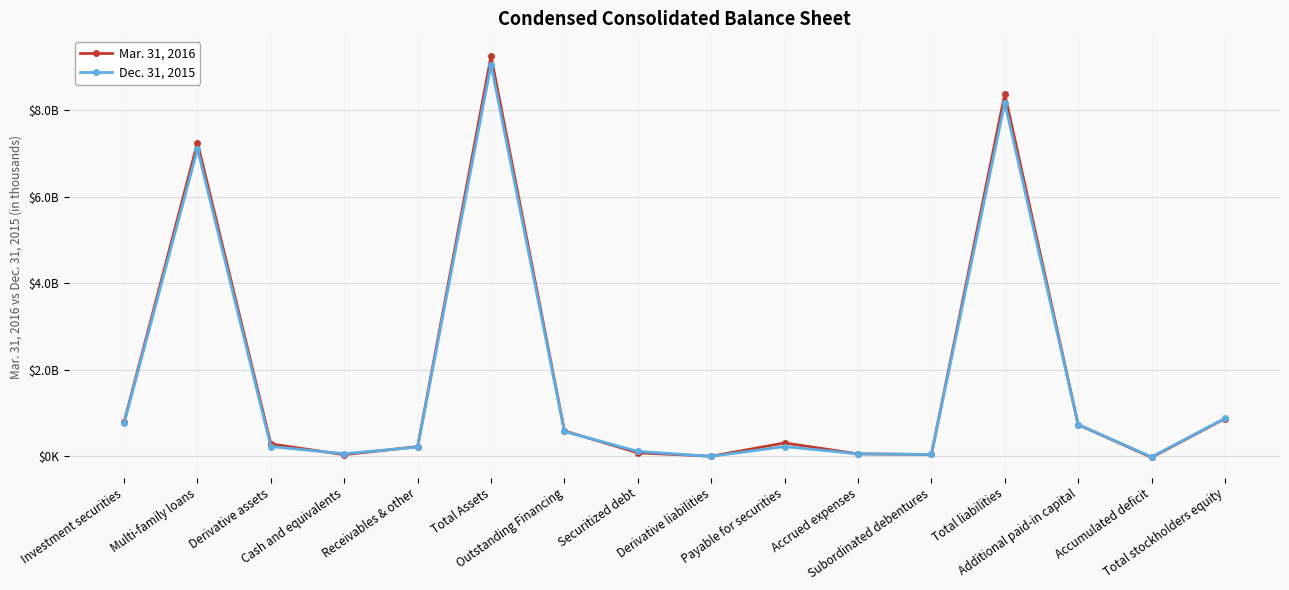

Reading left to right, what are all the values shown in this chart?

Mar. 31, 2016: 794473	7250586	288925	39931	226369	9252944	589919	83471	4998	311250	59378	45000	8377936	734664	-24115	875008
Dec. 31, 2015: 765454	7105336	228775	61959	215808	9056242	577413	116541	1500	227969	59527	45000	8175716	734610	-11583	880526